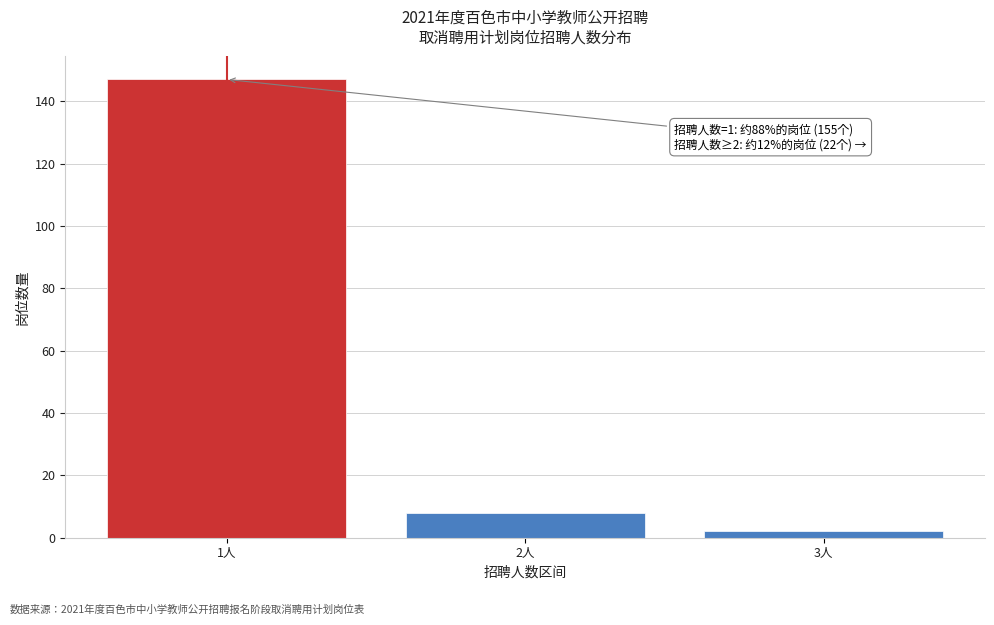

Reading left to right, list all the values displayed in this chart.

1人=147	2人=8	3人=2